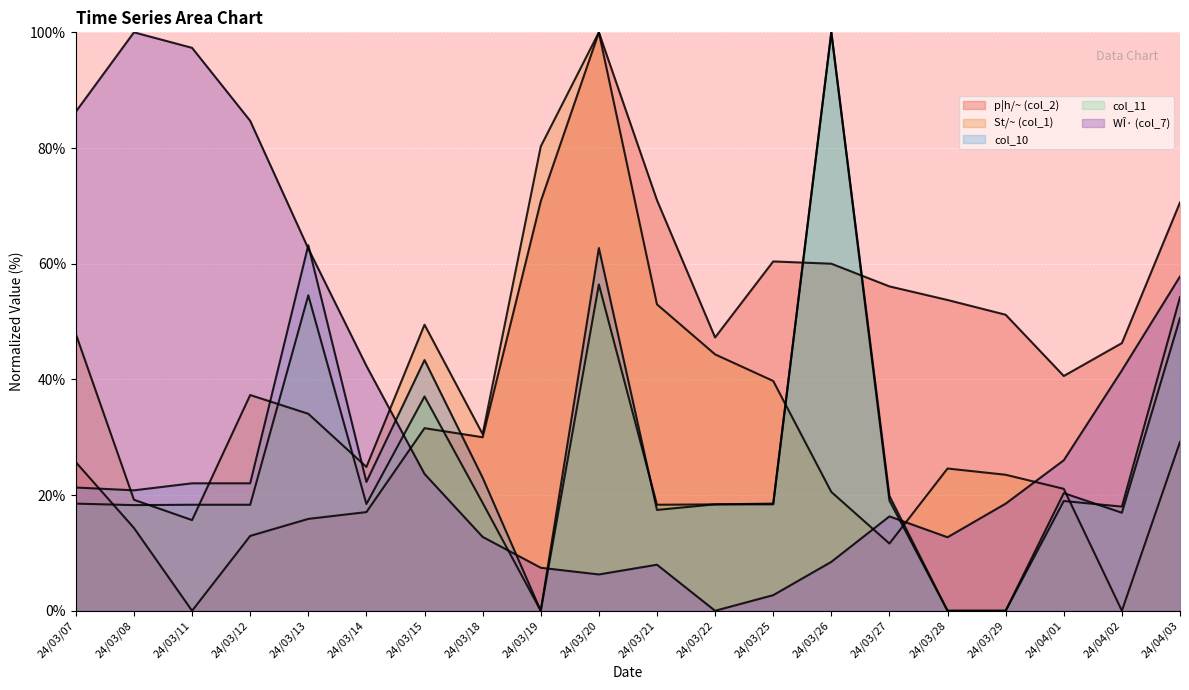

True or false: col_11 has a value of 30.9 at 24/03/21.

False